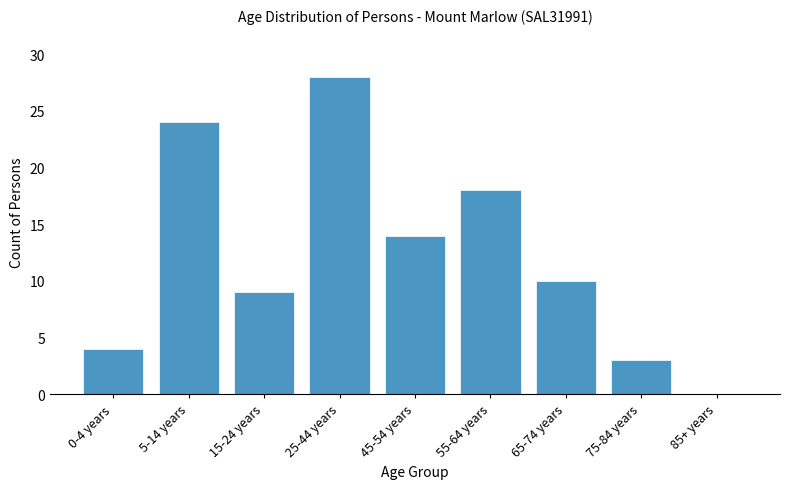

Reading right to left, list all the values displayed in this chart.

85+ years=0	75-84 years=3	65-74 years=10	55-64 years=18	45-54 years=14	25-44 years=28	15-24 years=9	5-14 years=24	0-4 years=4